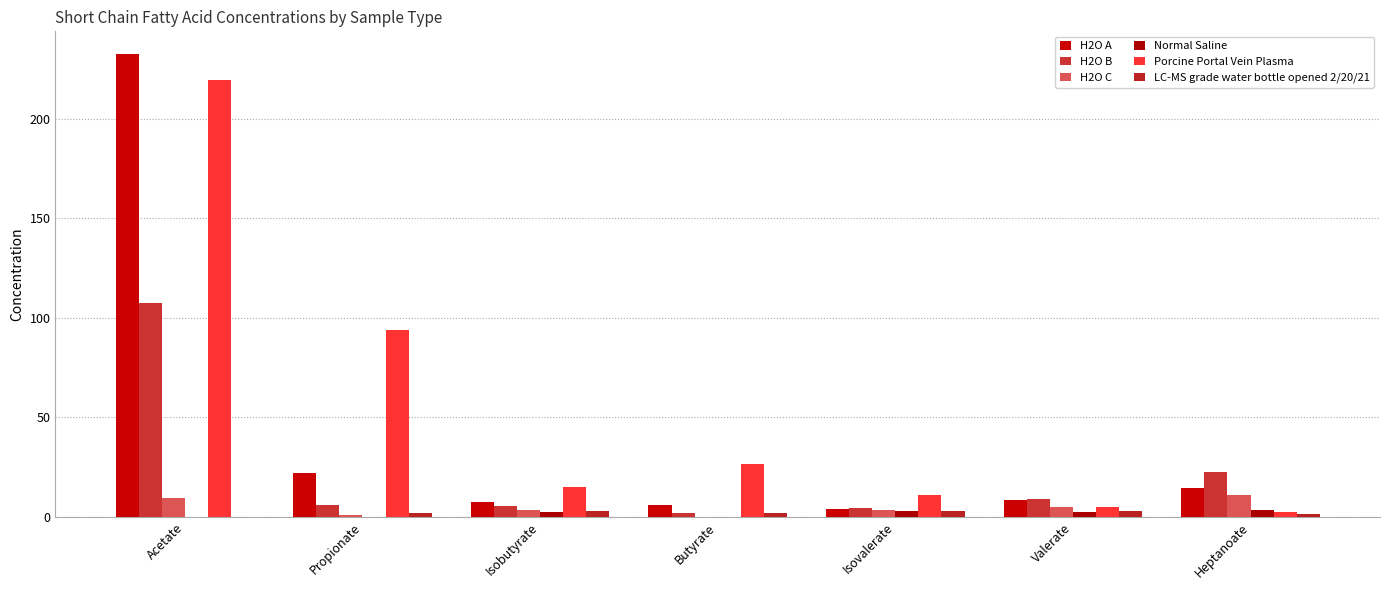

What are all the series names shown in the legend?

H2O A, H2O B, H2O C, Normal Saline, Porcine Portal Vein Plasma, LC-MS grade water bottle opened 2/20/21